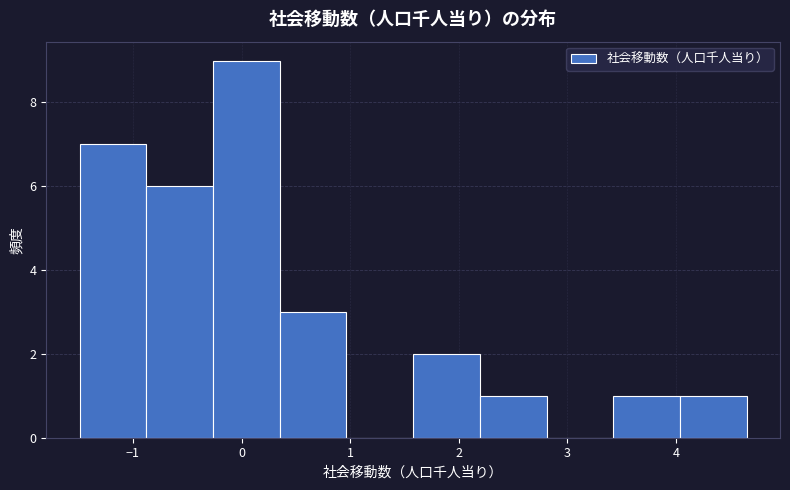

Reading left to right, list every bar in this chart as the range it spans on the x-axis followed by its height. Neither the bar edges nor the heights are printed on the chart, so give them approximately, as read against the axes.

-1.5 to -0.9: 7
-0.9 to -0.3: 6
-0.3 to 0.4: 9
0.4 to 1.0: 3
1.0 to 1.6: 0
1.6 to 2.2: 2
2.2 to 2.8: 1
2.8 to 3.4: 0
3.4 to 4.0: 1
4.0 to 4.7: 1